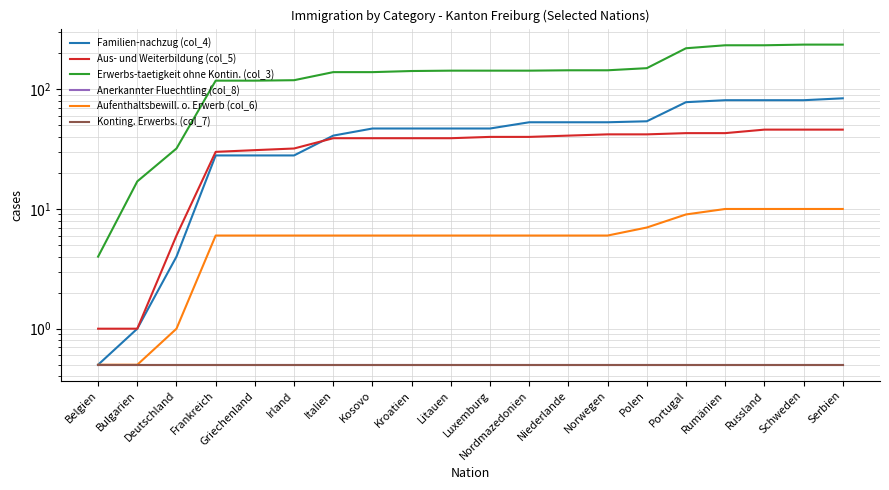

What are all the series names shown in the legend?

Familien-nachzug (col_4), Aus- und Weiterbildung (col_5), Erwerbs-taetigkeit ohne Kontin. (col_3), Anerkannter Fluechtling (col_8), Aufenthaltsbewill. o. Erwerb (col_6), Konting. Erwerbs. (col_7)